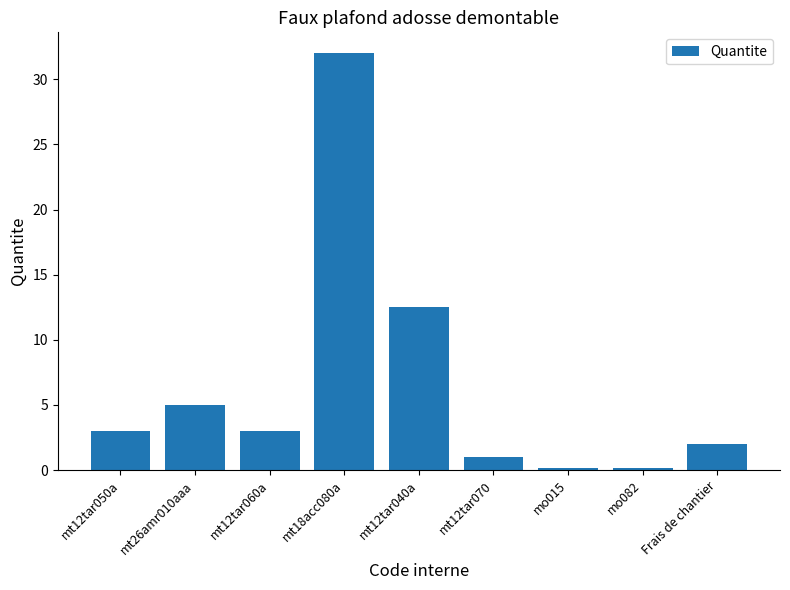

Where is the data nearest to the value 16?

mt12tar040a